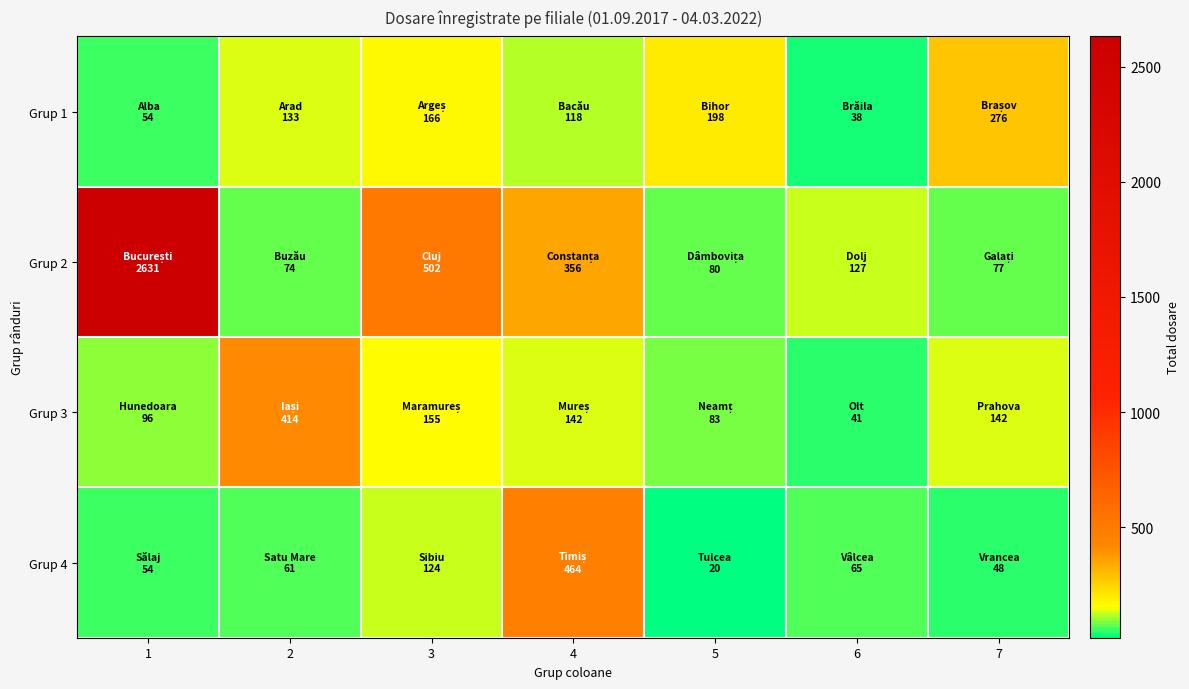

Which category has the highest value across all series?

1